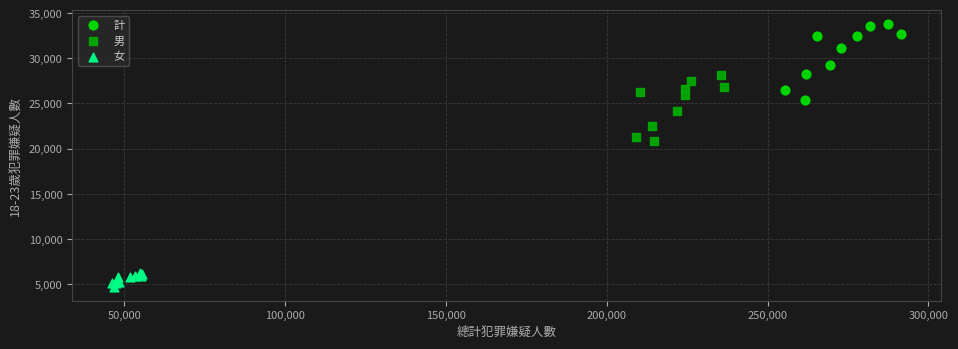

Which series contains the highest Y value?

計